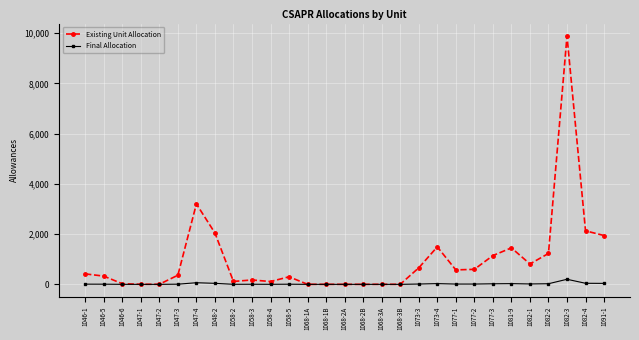

Which series changed the most between 1058-3 and 1073-3?

Existing Unit Allocation